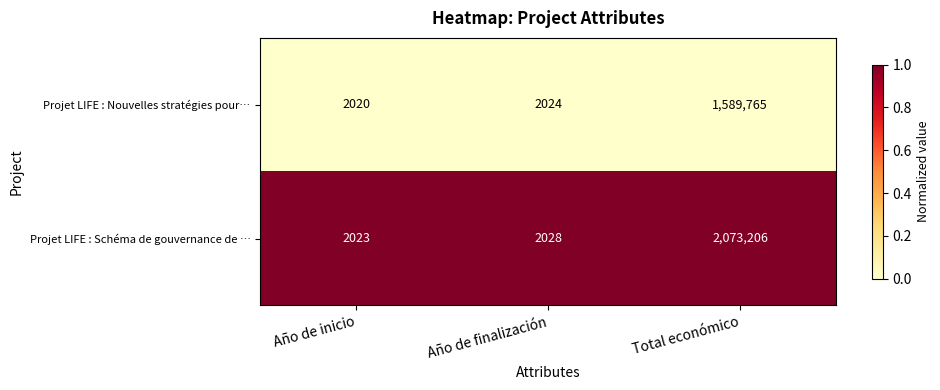

Between Año de finalización and Total económico, which series saw the biggest shift?

Projet LIFE : Schéma de gouvernance de …